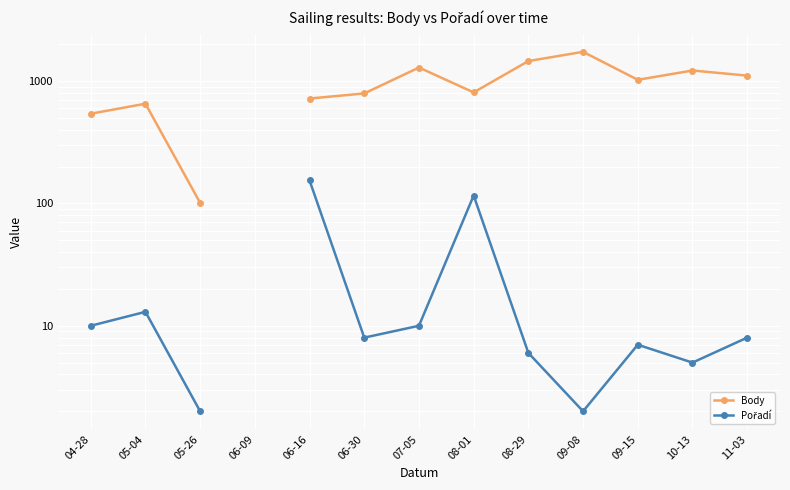

In Body, how many points are higher than both neighbors (excluding endpoints)?

4